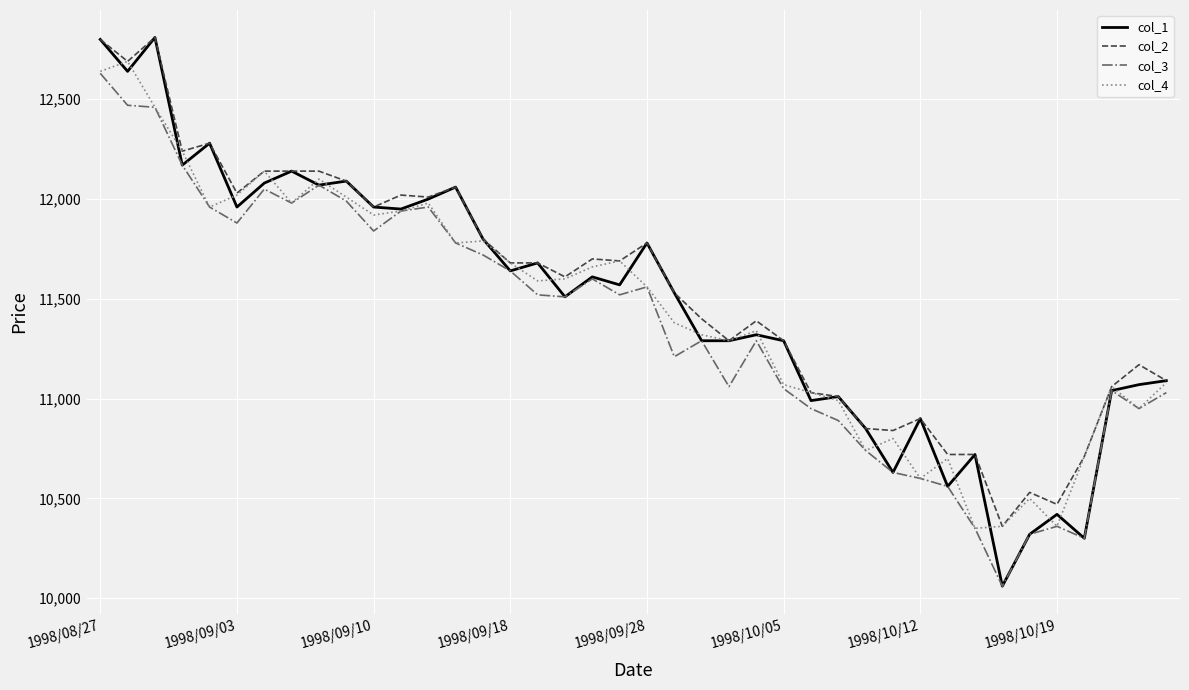

Which series has the widest spread of values?

col_1